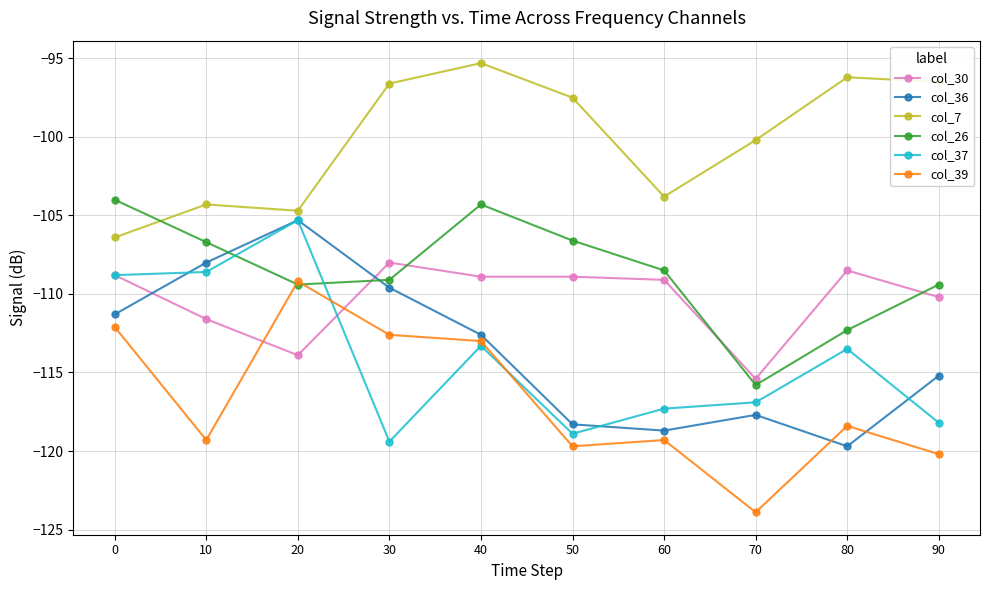

What are all the series names shown in the legend?

col_30, col_36, col_7, col_26, col_37, col_39